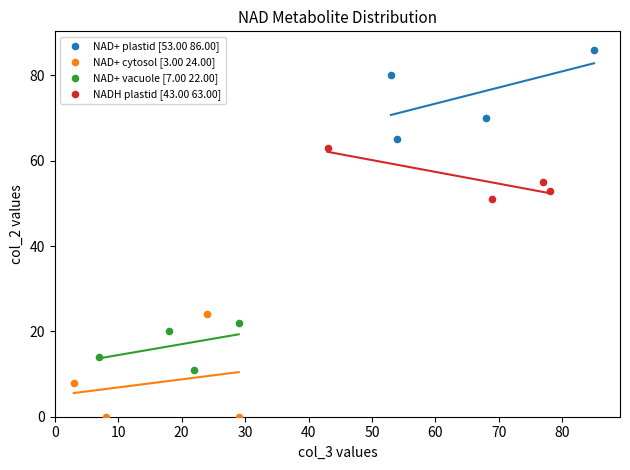

Which series contains the highest Y value?

NAD+ plastid [53.00 86.00]